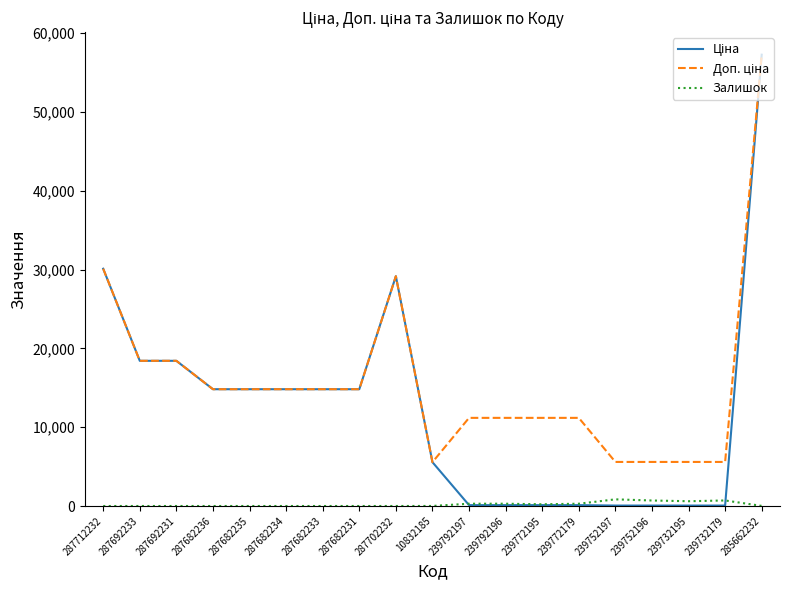

At which category is the sum across all series the highest?

285662232